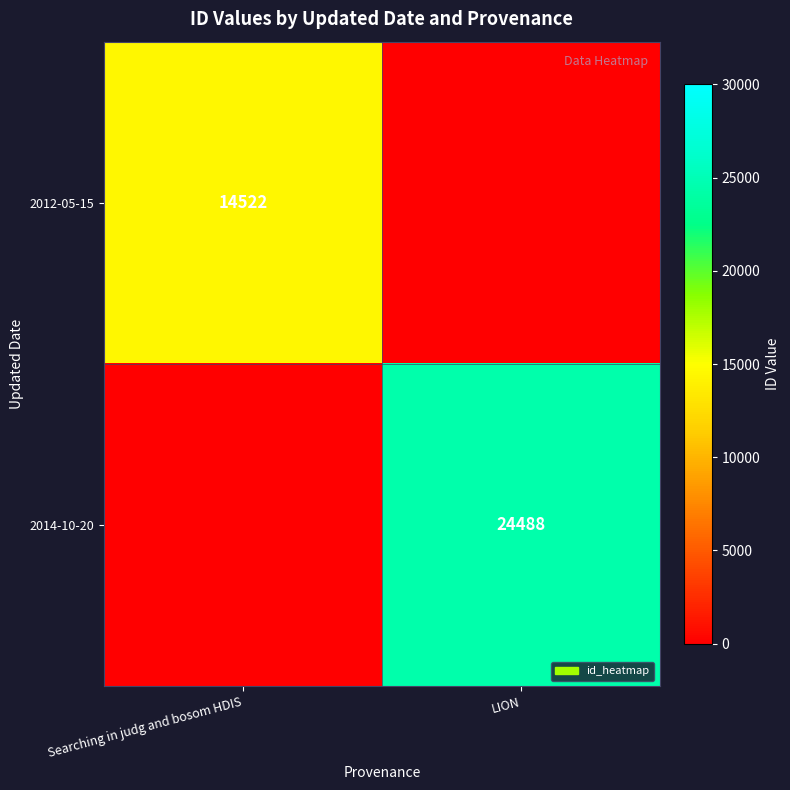

The 2012-05-15 series shows 14522 at Searching in judg and bosom HDIS. True or false?

True